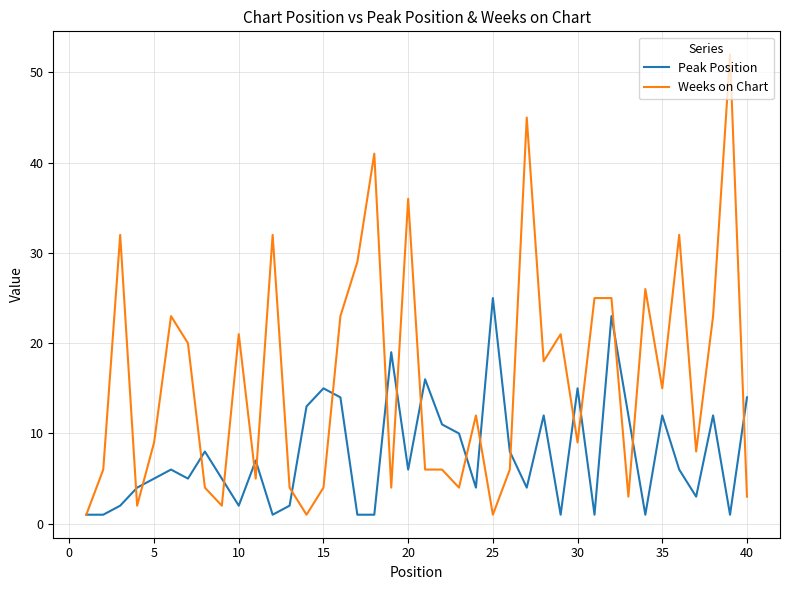

What is the sum of all Weeks on Chart values?

639